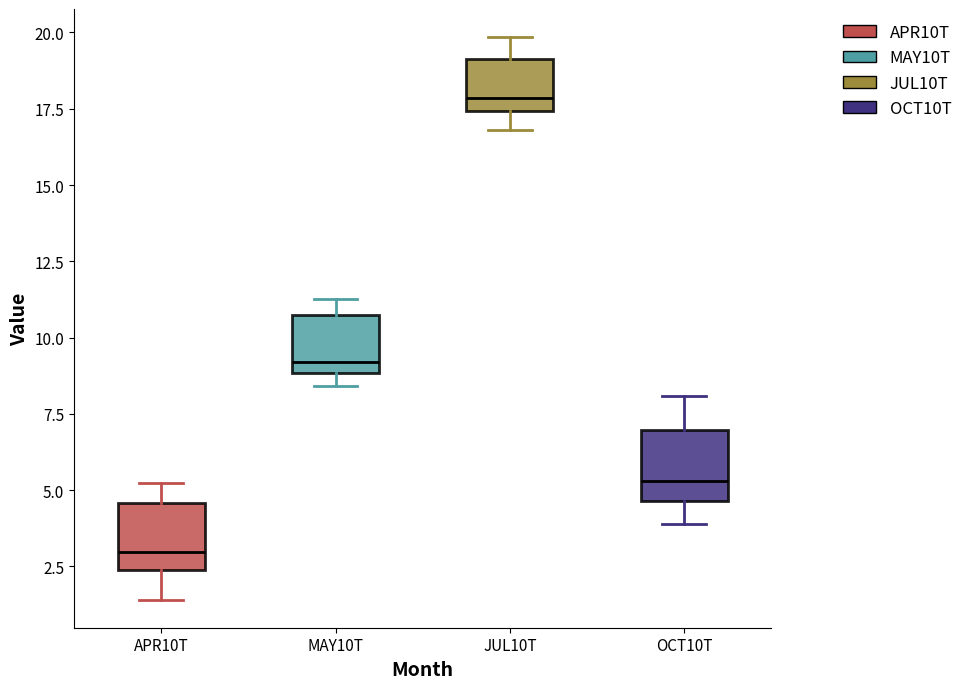

Where does the median line of the box for APR10T sit on the y-axis? The values are not printed on the chart, so give them approximately, as read against the axis.

3.0